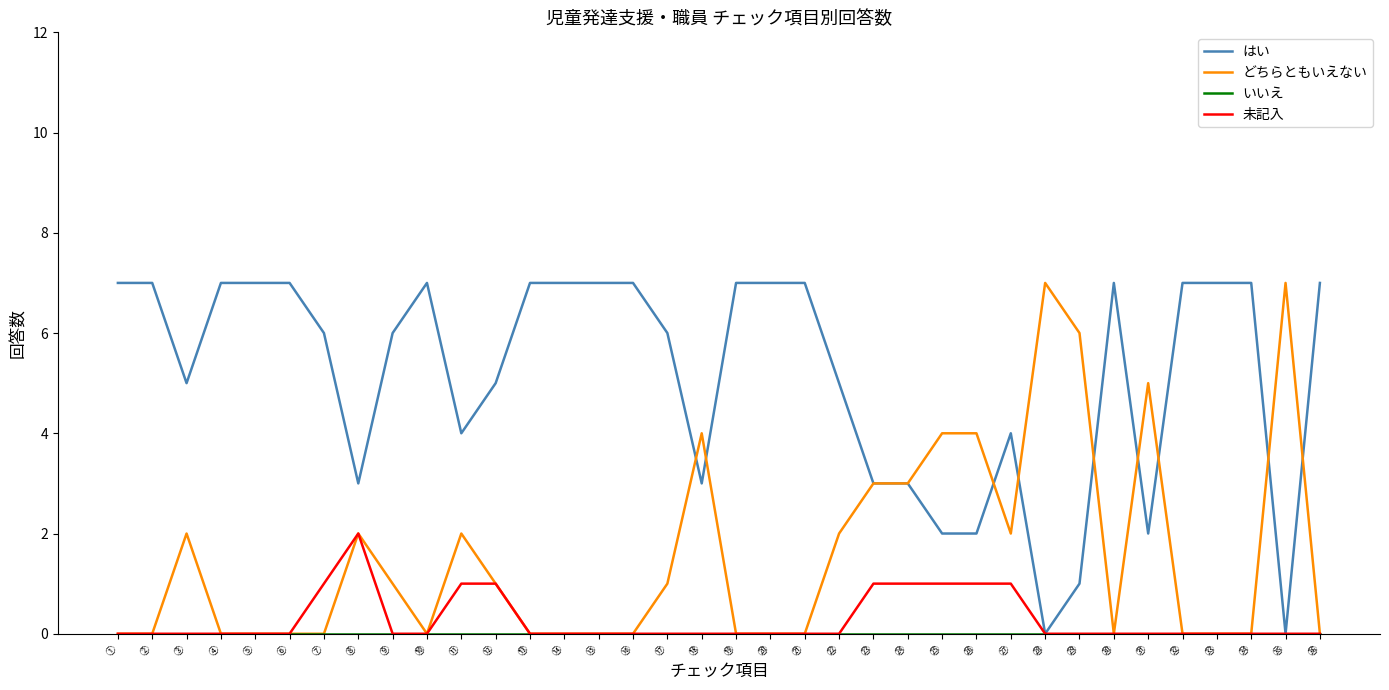

After their last crossing, which series has the higher values: どちらともいえない or はい?

はい